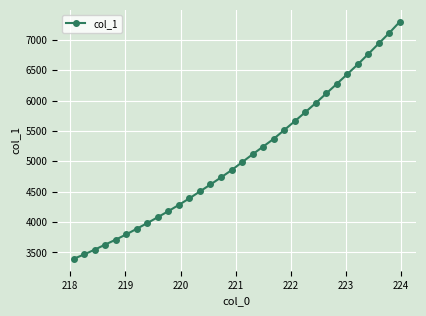

What is the sum of all values?

162237.4